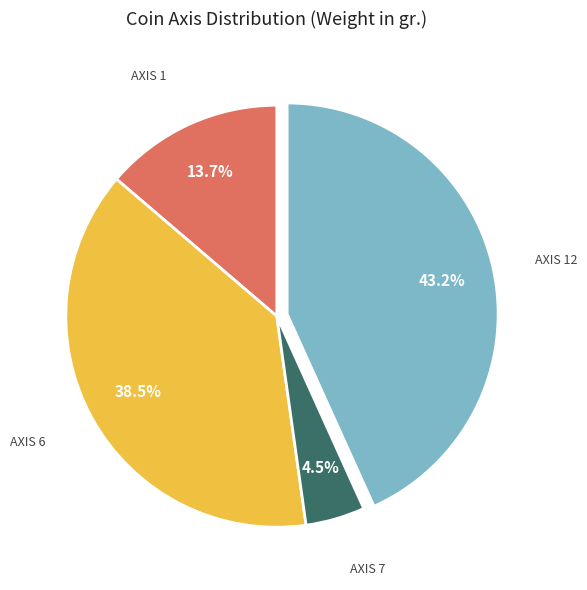

Is there a majority slice in this chart?

No